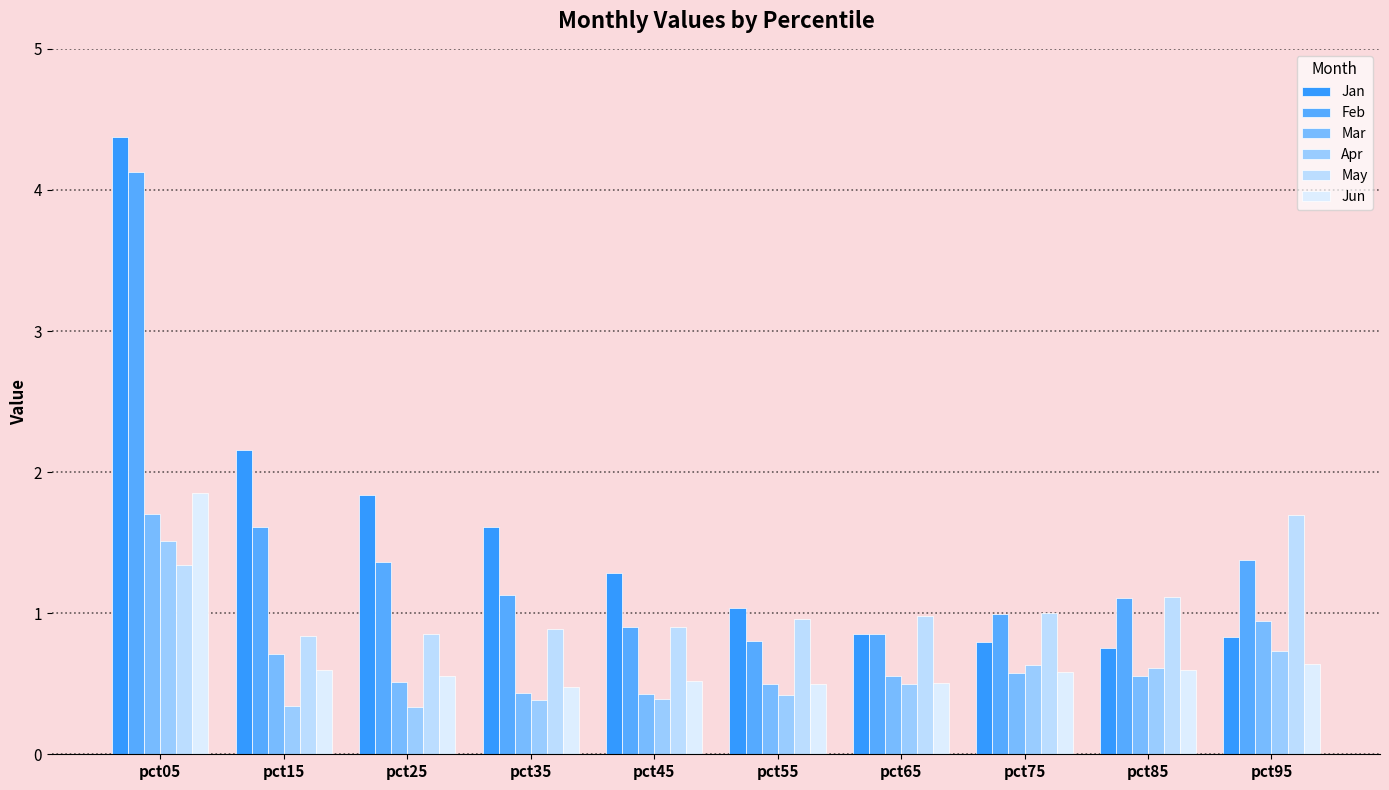

What is the difference between the second highest and minimum values in the Mar series?

0.5